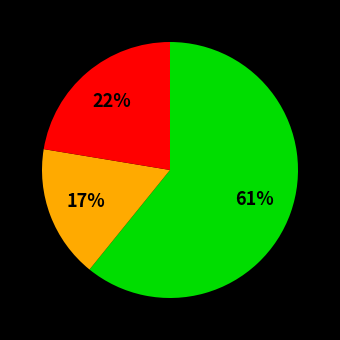

Count the number of slices in the pie.

3